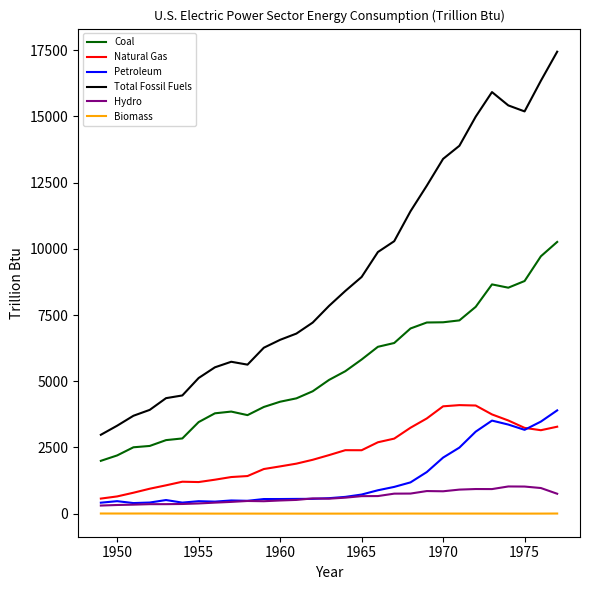

Which series has the widest spread of values?

Total Fossil Fuels